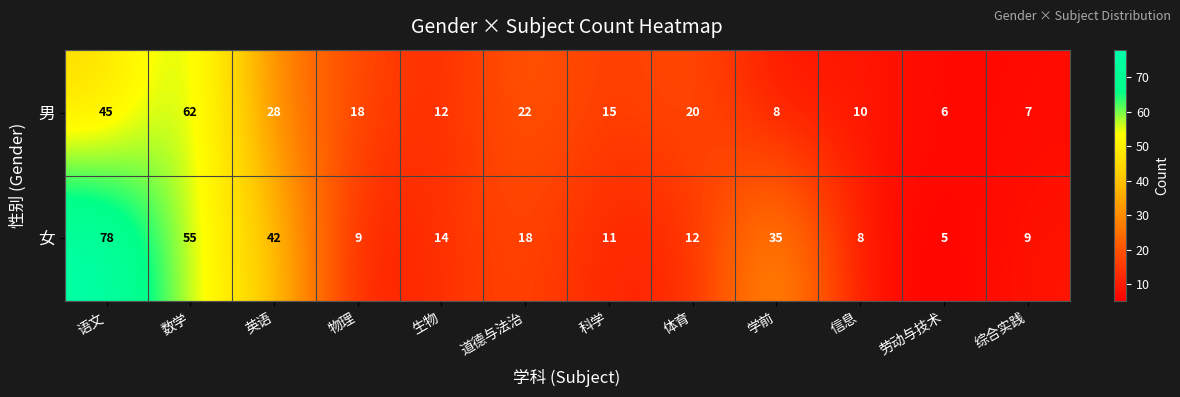

Where is 男 nearest to the value 34?

英语